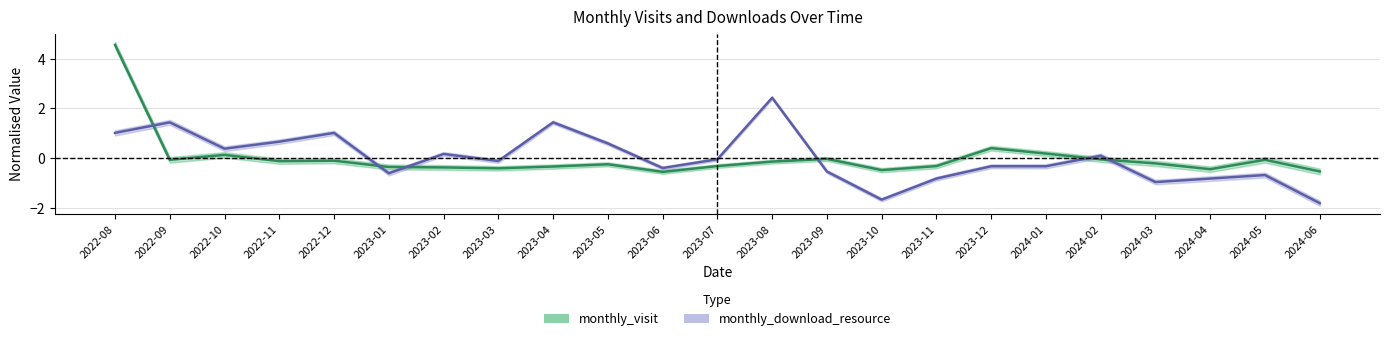

At which label does monthly_download_resource reach its minimum?

2024-06